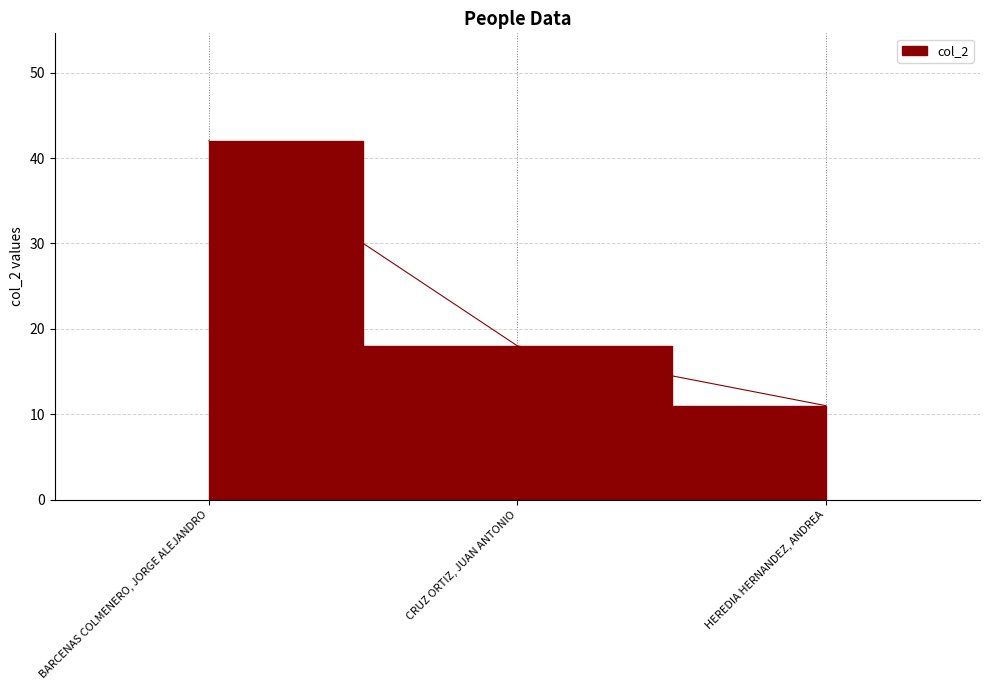

Reading left to right, what are all the values shown in this chart?

42	18	11